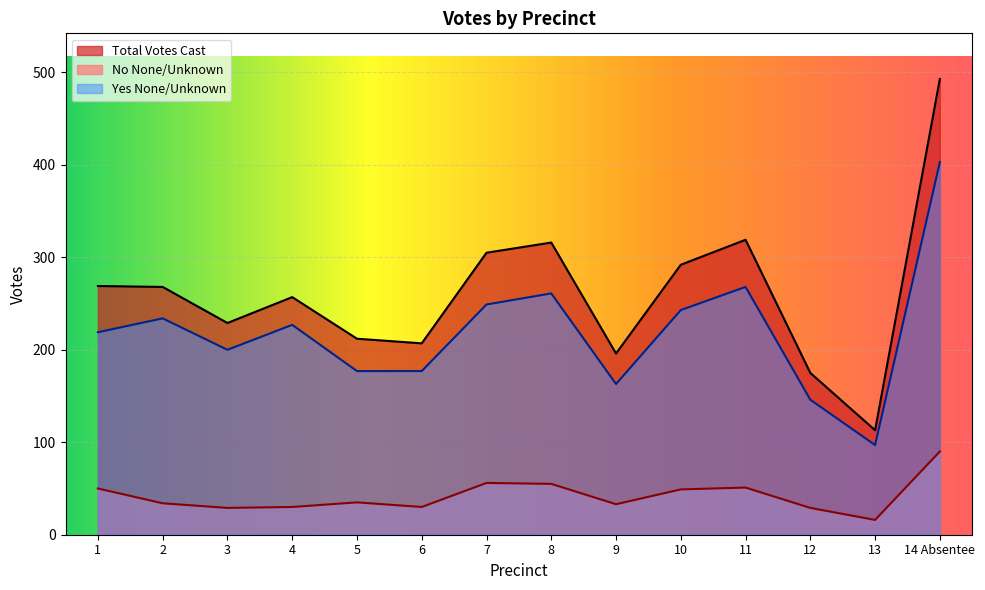

Which series has the largest range (max minus min)?

Total Votes Cast